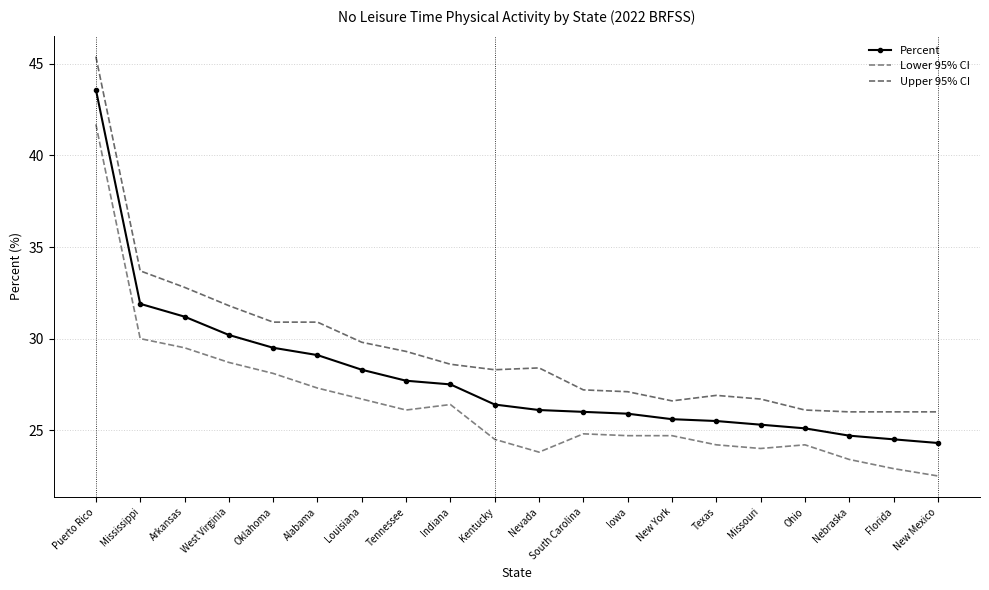

The Upper 95% CI series shows 58.3 at Mississippi. True or false?

False